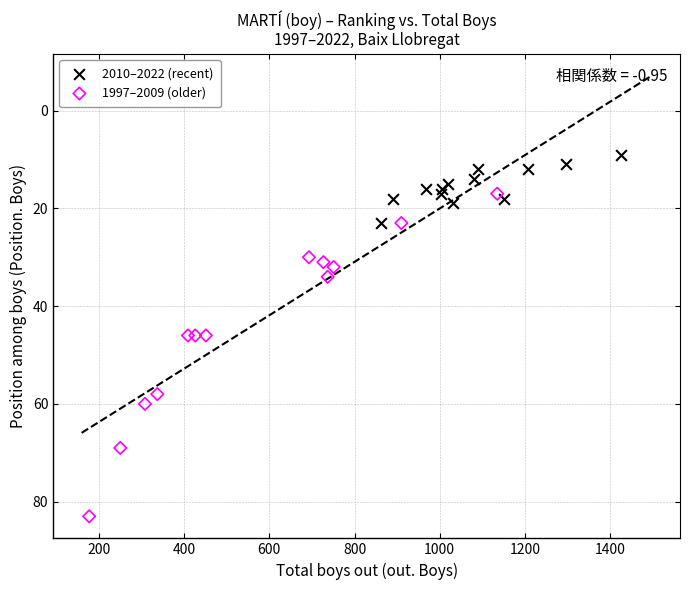

Which series contains the highest Y value?

1997–2009 (older)